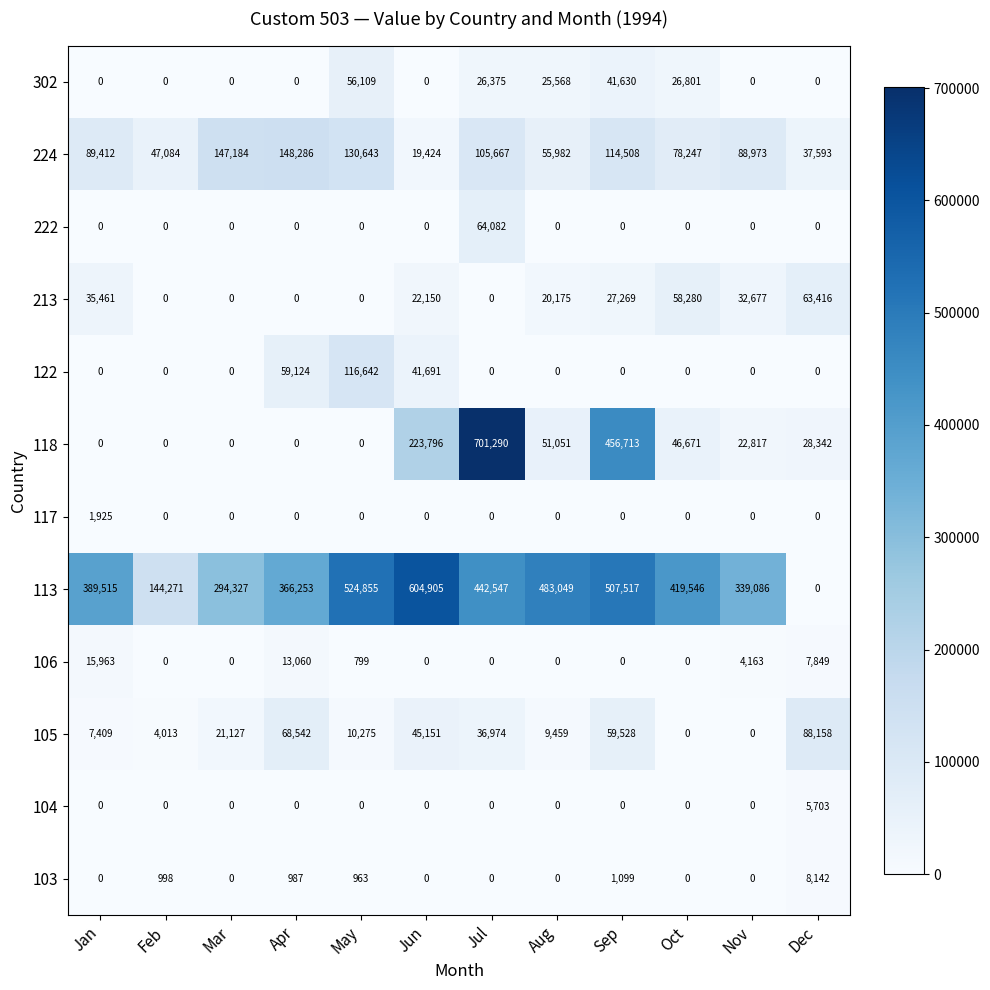

Is it true that 117 equals 582 at Jun?

False